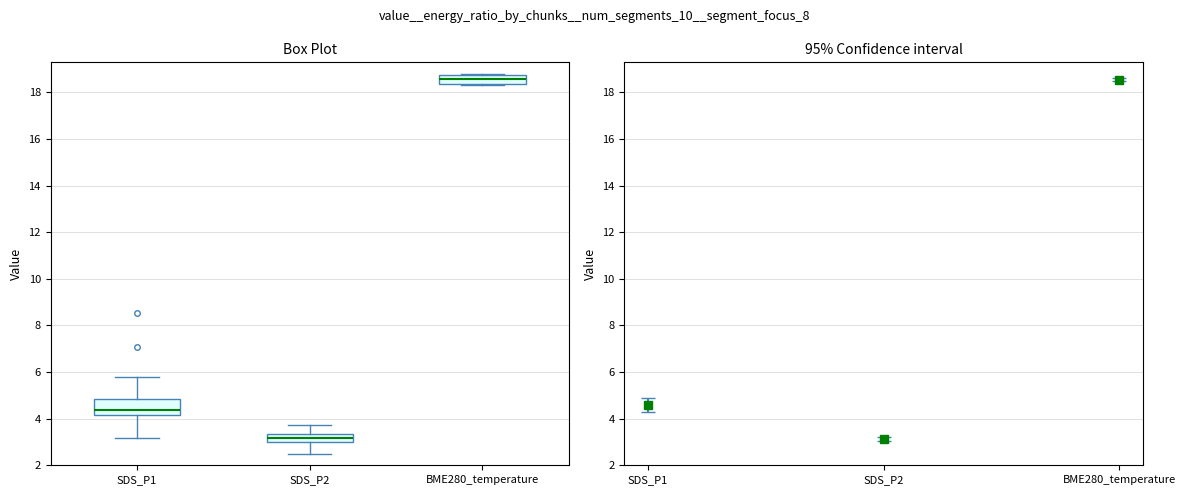

Reading left to right, read every box against the y-axis: the position of its median line, the range the box covers, and the ends of its whiskers. The values are not printed on the chart, so give them approximately, as read against the axis.

SDS_P1: median 4.4, box 4.2 to 4.8, whiskers 3.2 to 5.8
SDS_P2: median 3.2, box 3.0 to 3.4, whiskers 2.6 to 3.8
BME280_temperature: median 18.6, box 18.4 to 18.8, whiskers 18.4 to 18.8